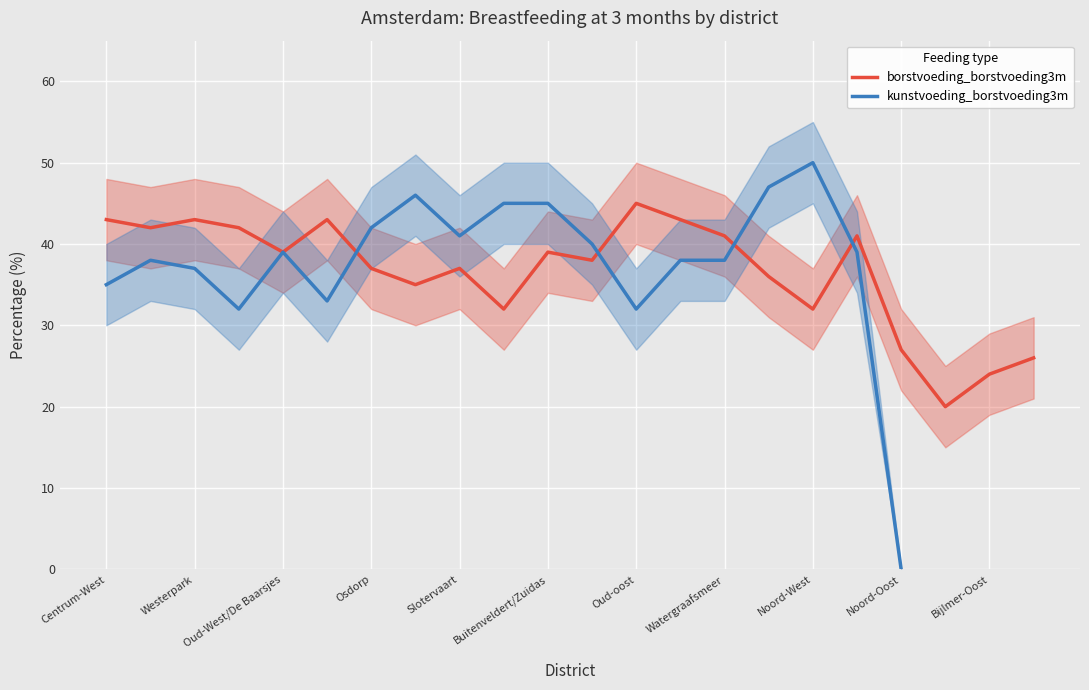

The value of borstvoeding_borstvoeding3m at Westerpark is 43. True or false?

True